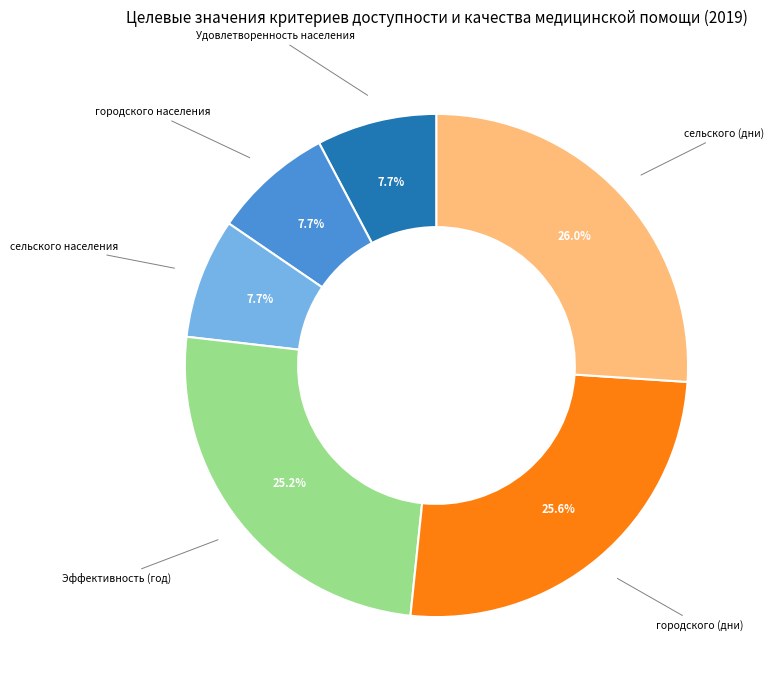

Does any single category account for the majority?

No